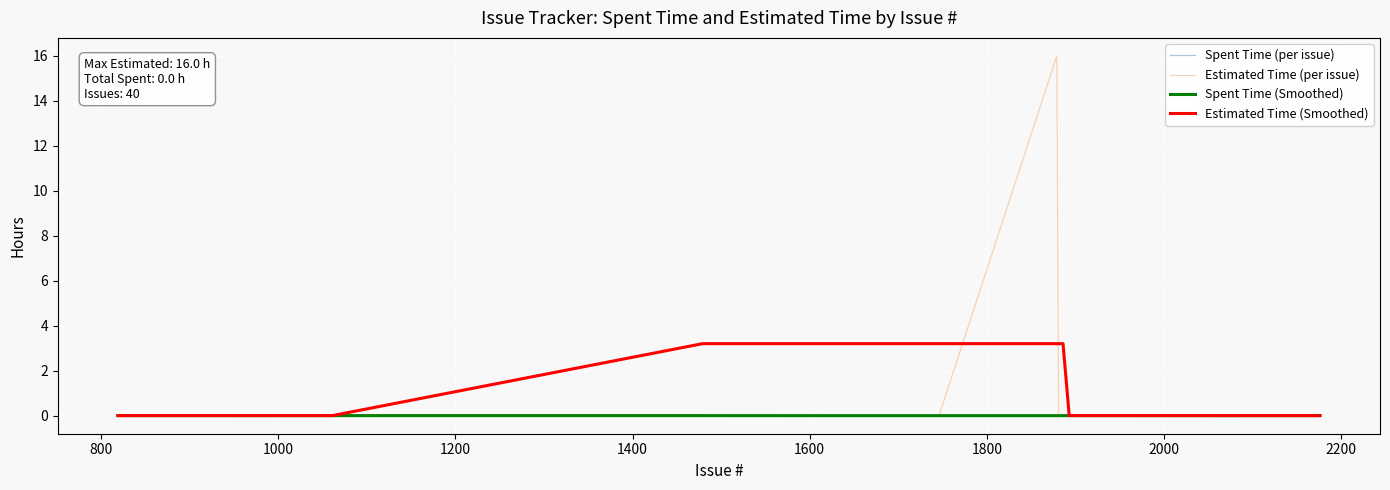

Which series has the largest range (max minus min)?

Estimated Time (per issue)